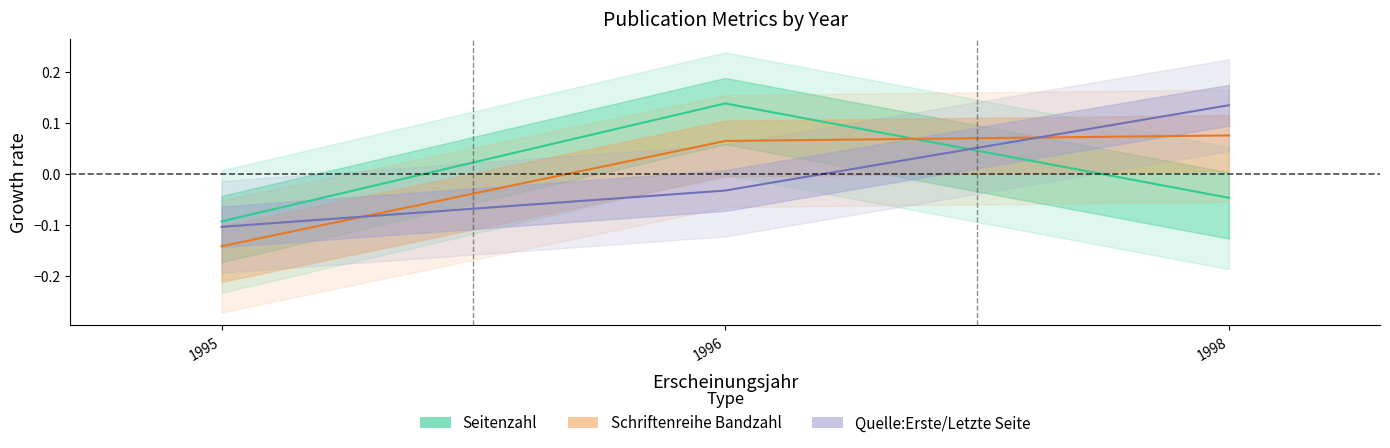

What is the maximum value shown in the chart?

0.1